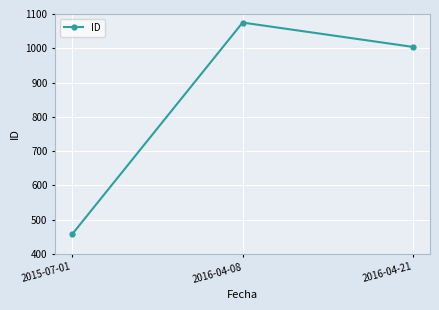

Rank the categories by value from lowest to highest.

2015-07-01, 2016-04-21, 2016-04-08